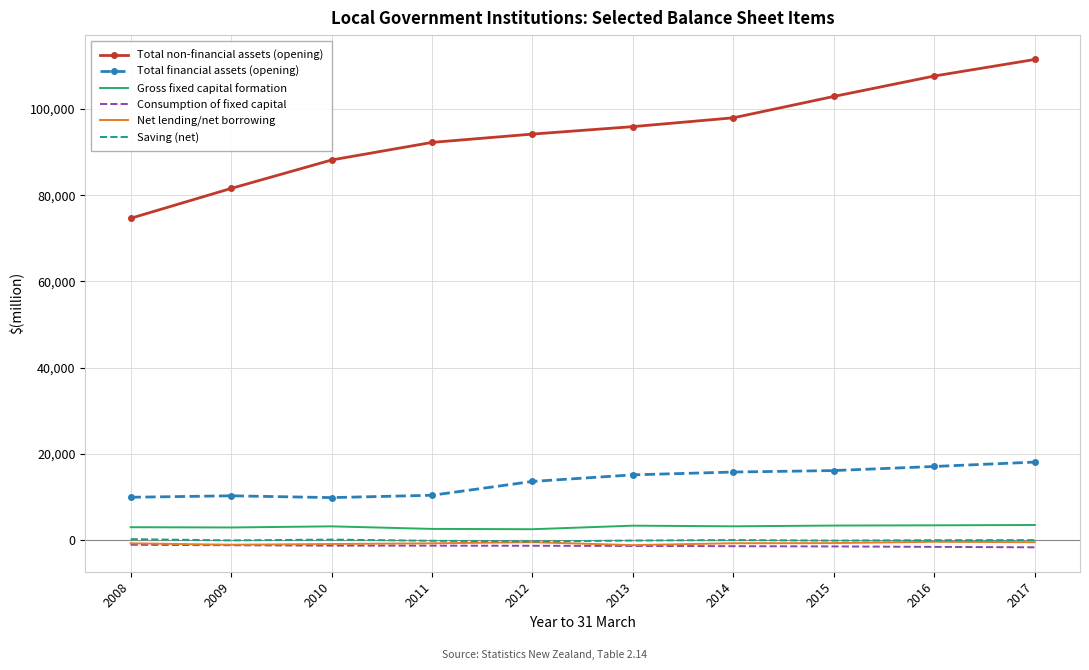

The Saving (net) series shows 1 at 2014. True or false?

True